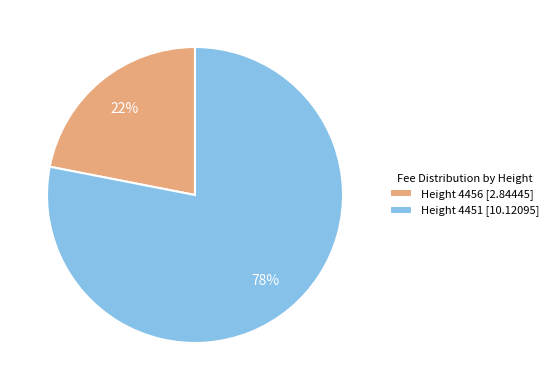

What is the ratio of the value at Height 4456 to the value at Height 4451?

0.3